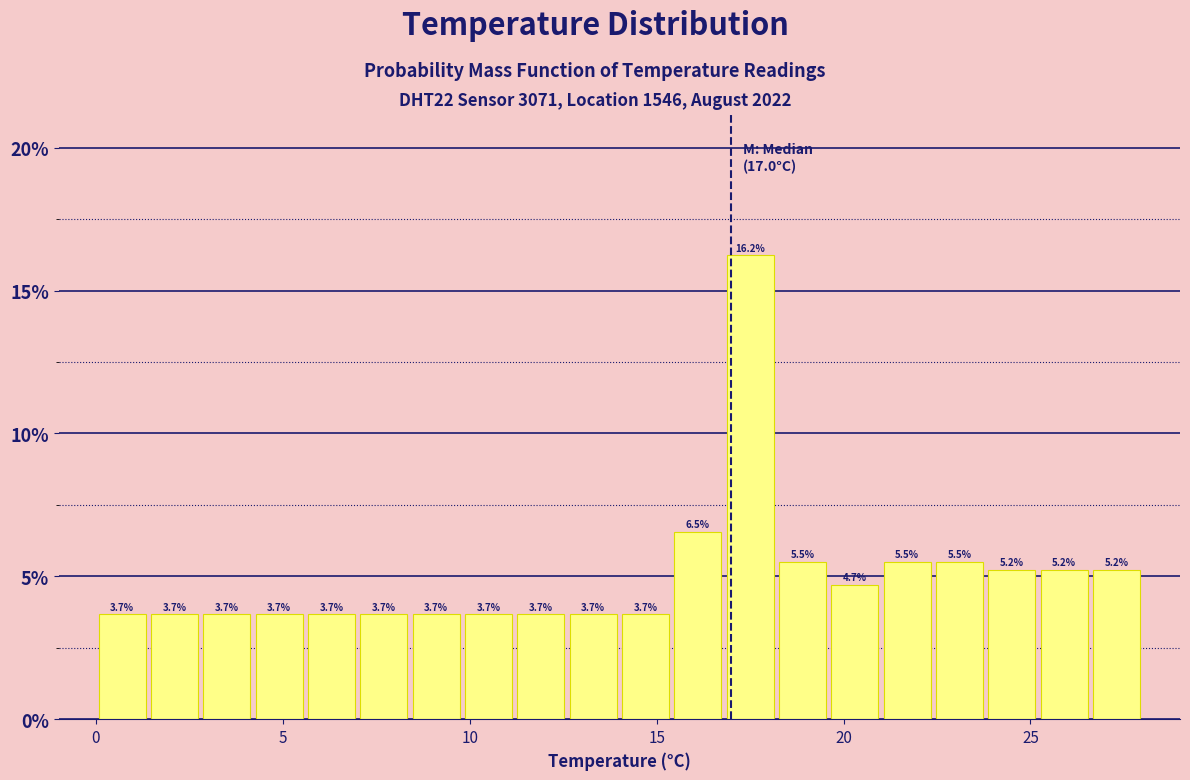

Around what value on the x-axis is the tallest bar? Give the approximate position of its centre, as read against the axis.

17.5